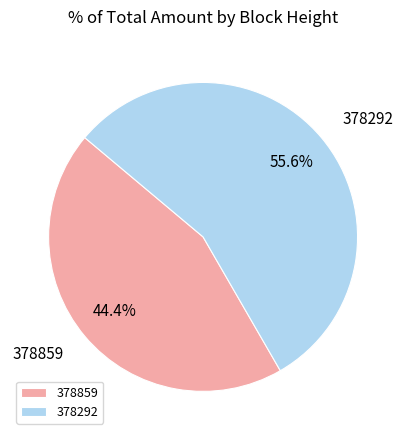

Which has a higher value, 378859 or 378292?

378292